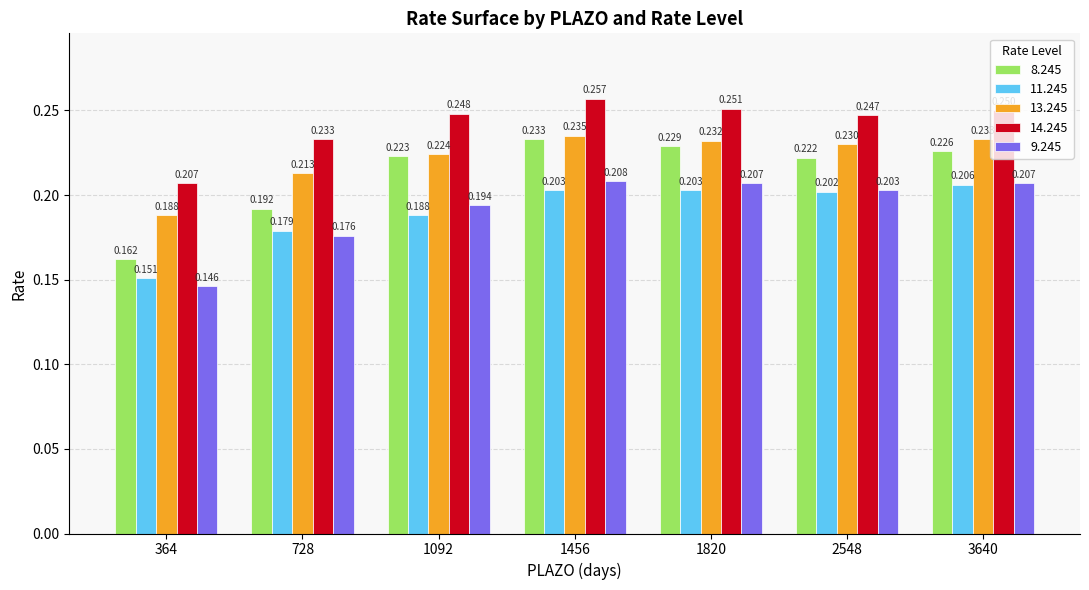

At which category is the sum across all series the highest?

1456